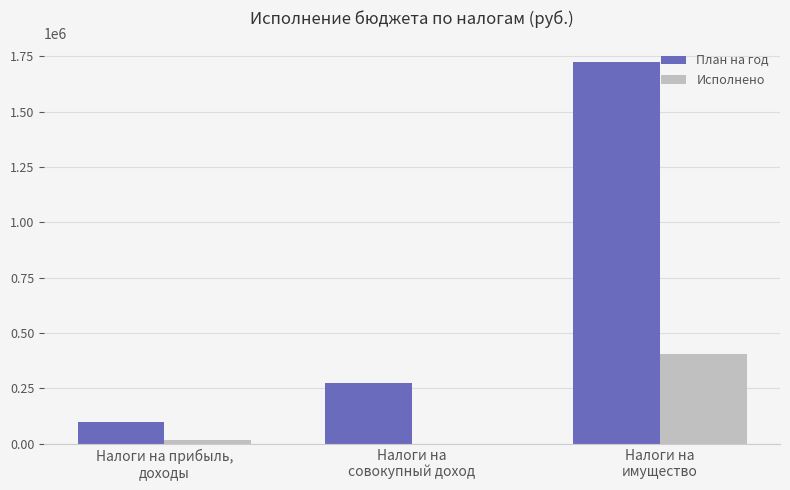

Between Налоги на
совокупный доход and Налоги на
имущество, which series saw the biggest shift?

План на год